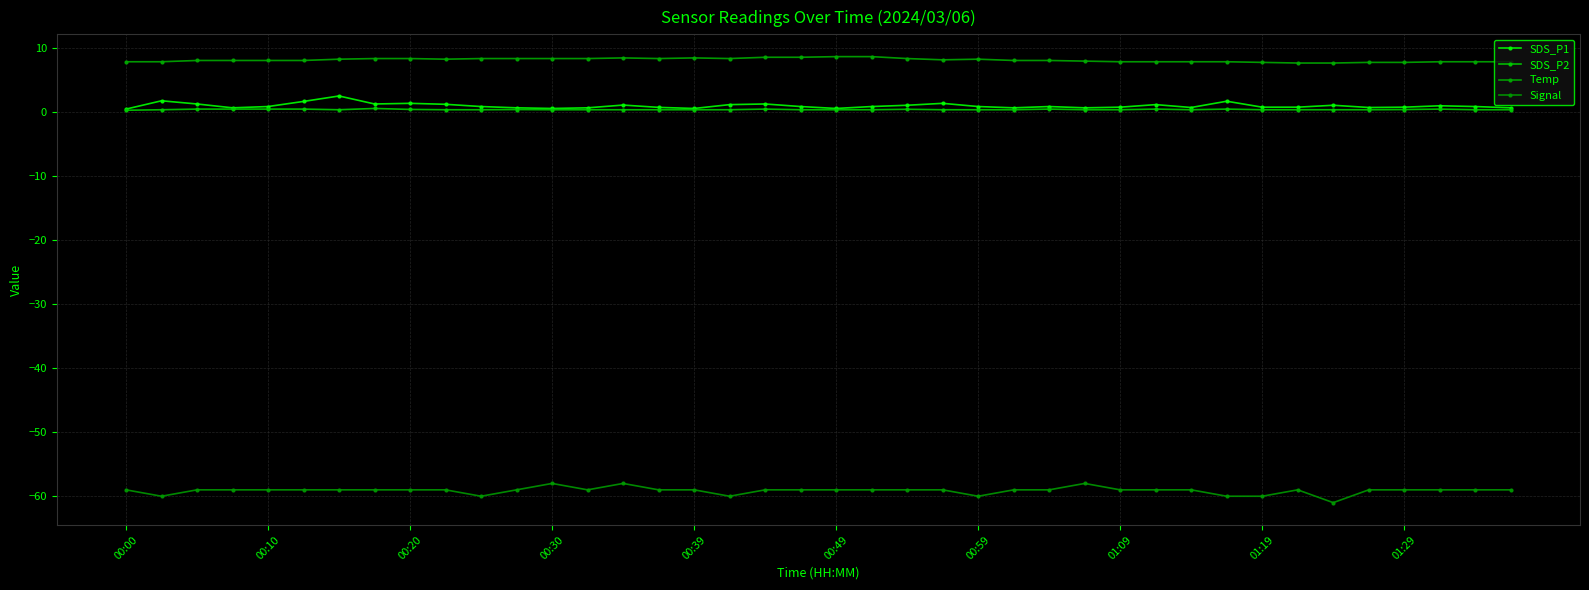

What is the minimum value shown in the chart?

-61.0